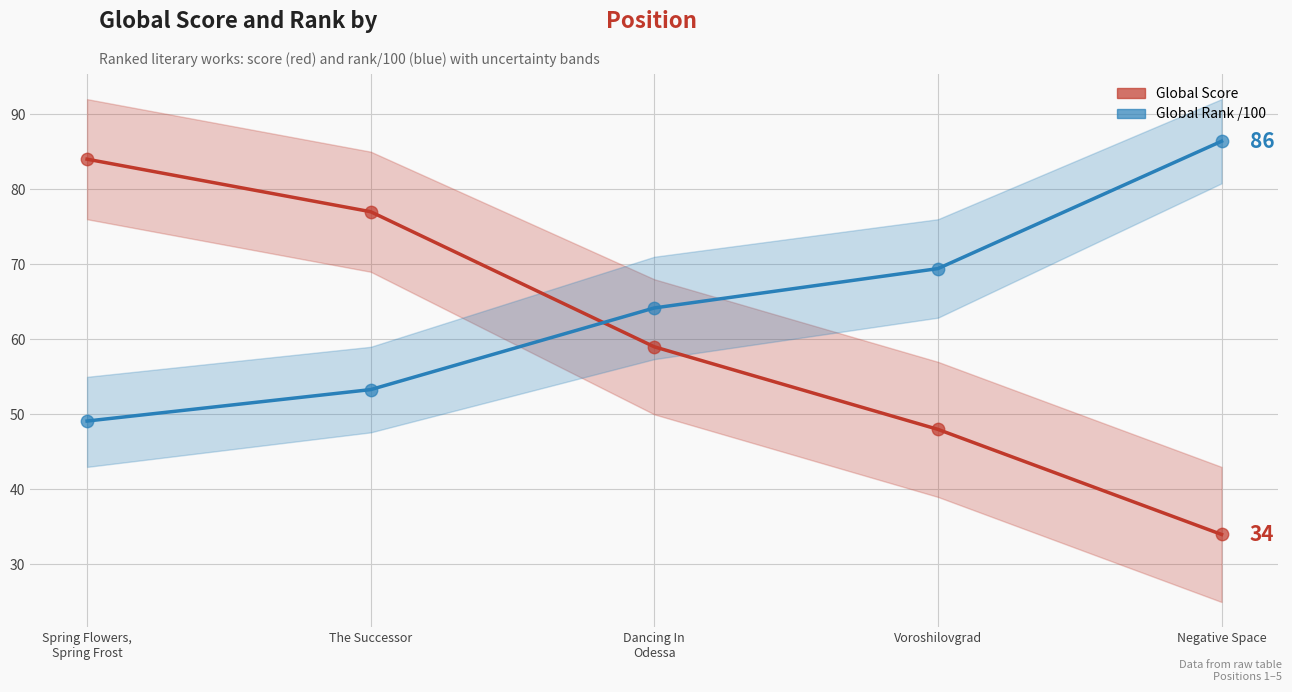

Is the value of Global Rank /100 at Negative Space greater than the value of Global Score (scatter) at Voroshilovgrad?

Yes